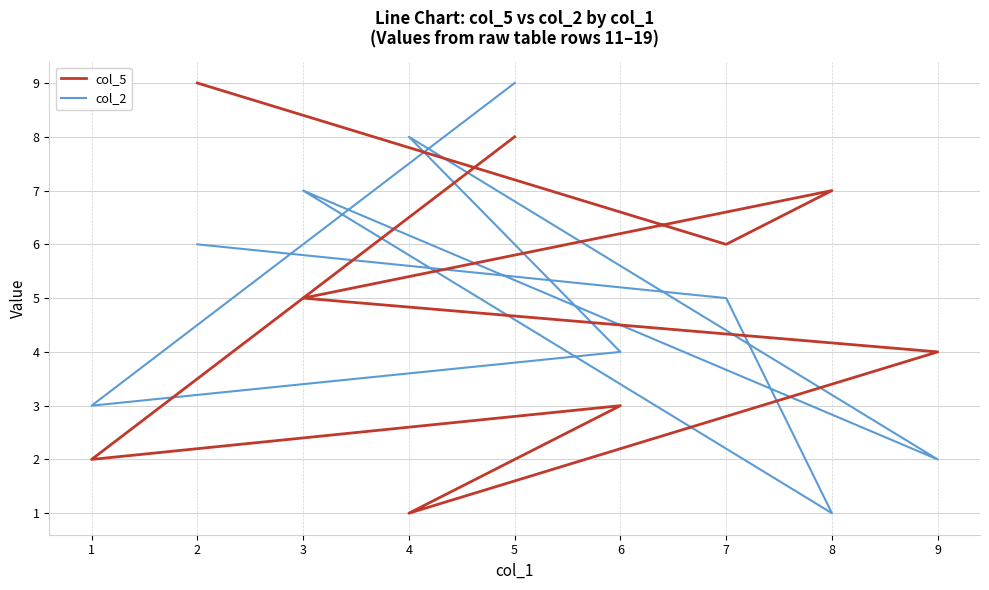

Reading right to left, list all the values displayed in this chart.

col_5: 9	6	7	5	4	1	3	2	8
col_2: 6	5	1	7	2	8	4	3	9